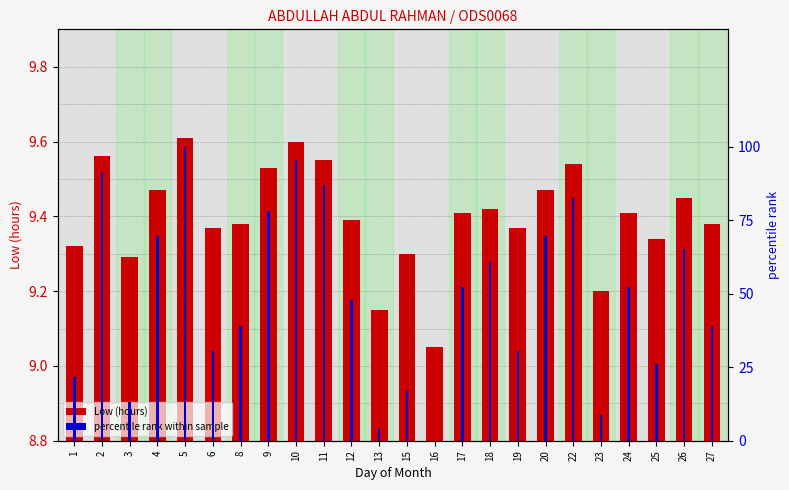

What value does the percentile rank within sample series have at 5?

100.0